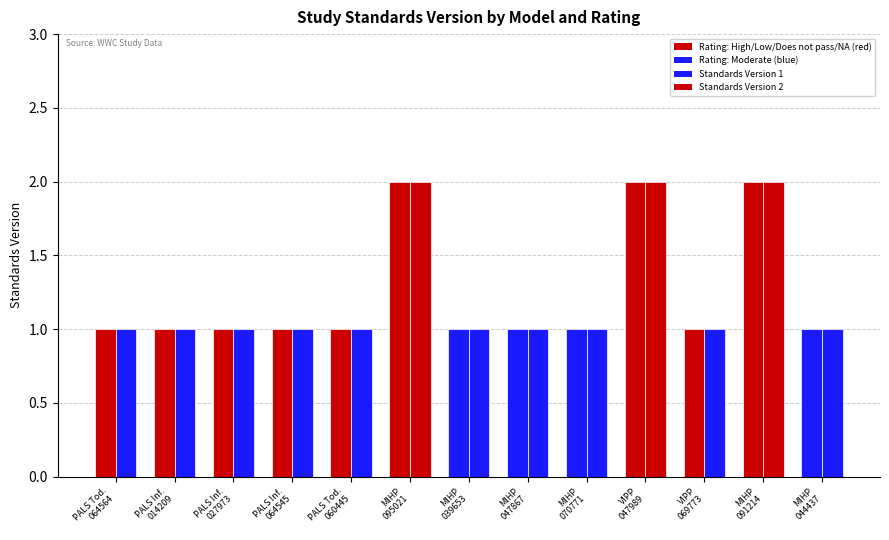

Between PALS Inf.
027973 and MIHP
095021, which is larger?

MIHP
095021